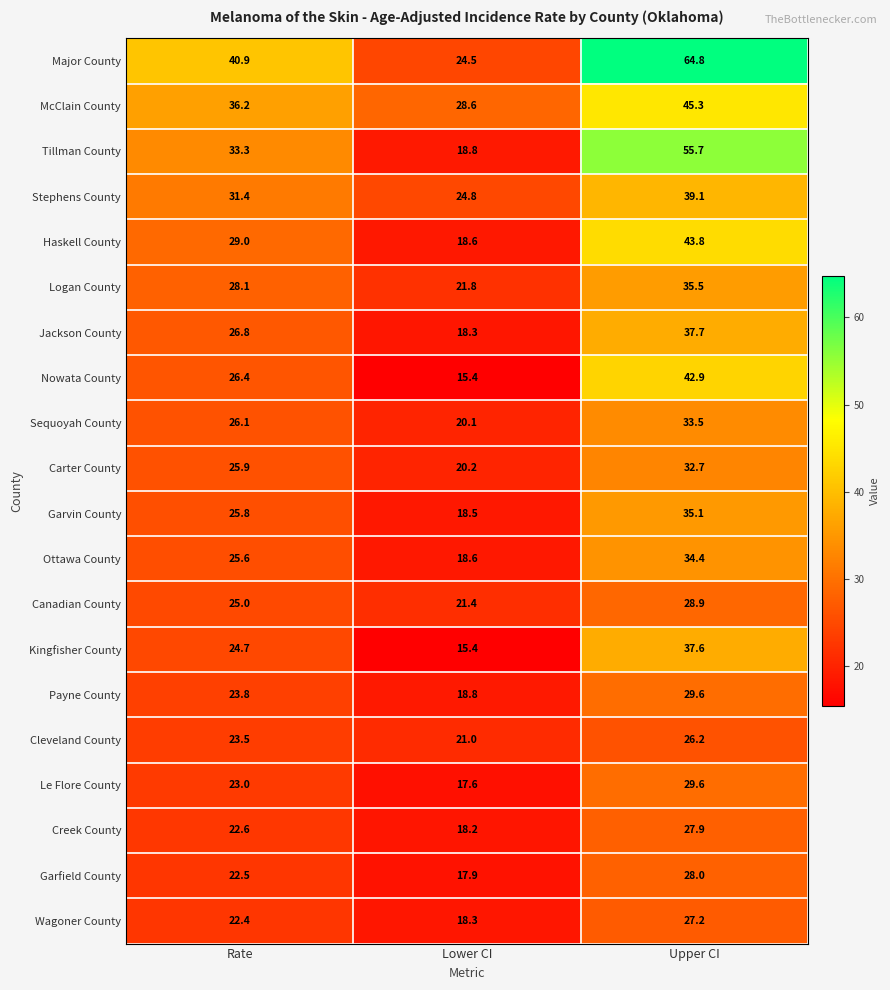

What is the sum of the Le Flore County values at Upper CI and Lower CI?

47.2